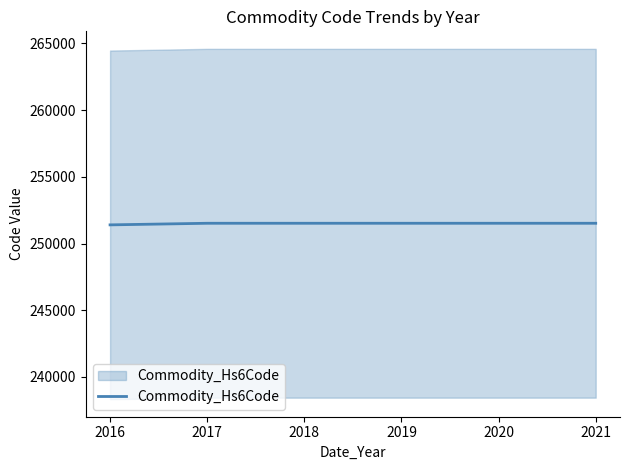

Is it true that the value at 2016 is 251400?

True